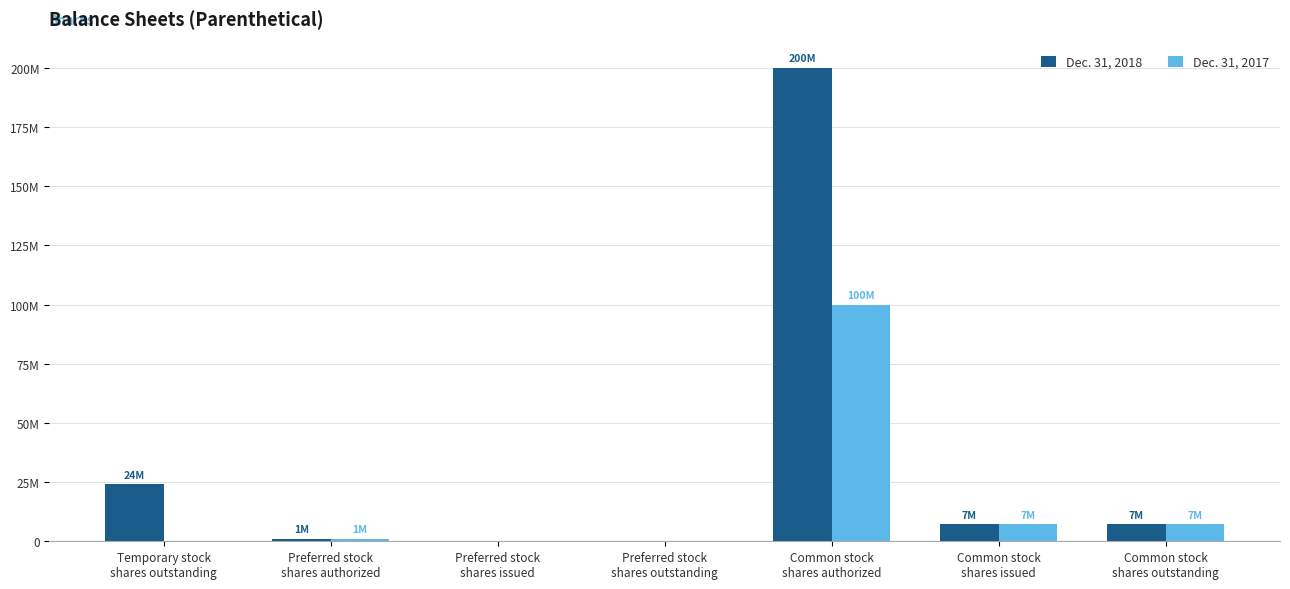

What are all the series names shown in the legend?

Dec. 31, 2018, Dec. 31, 2017